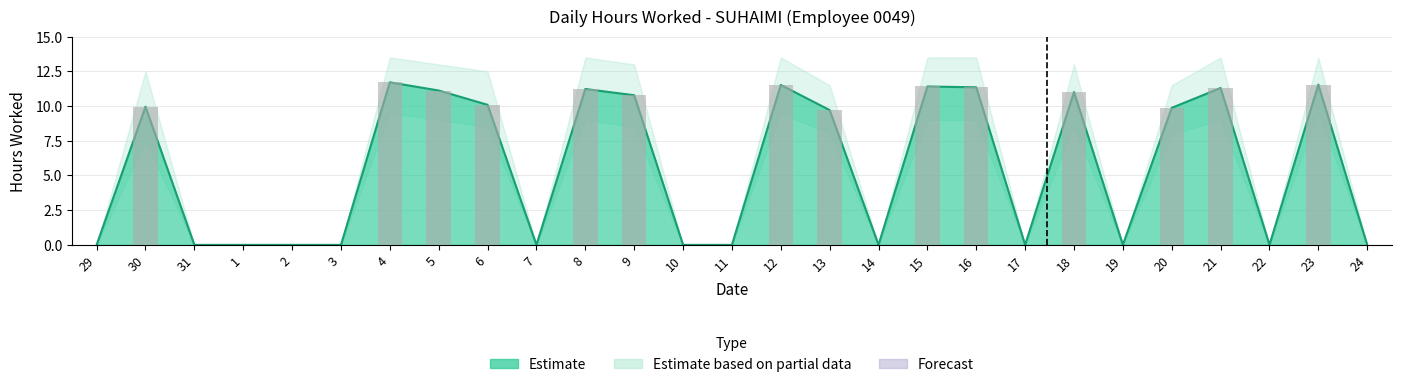

Which category has the lowest value across all series?

29